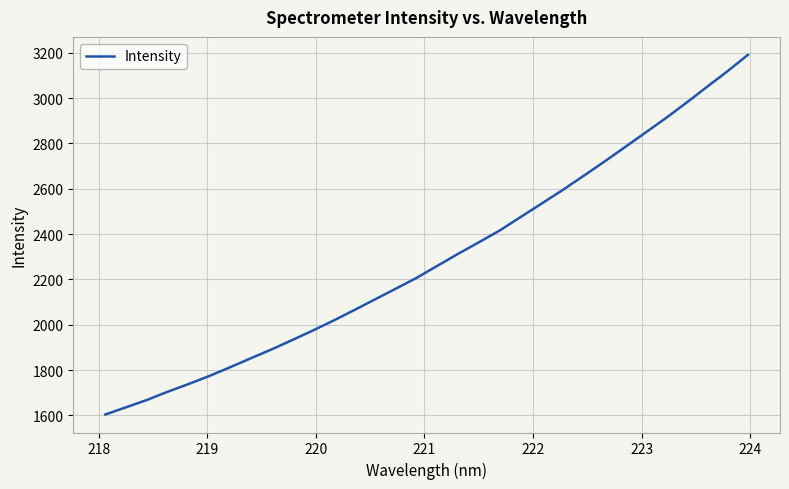

What is the difference between the maximum and minimum values?

1586.5